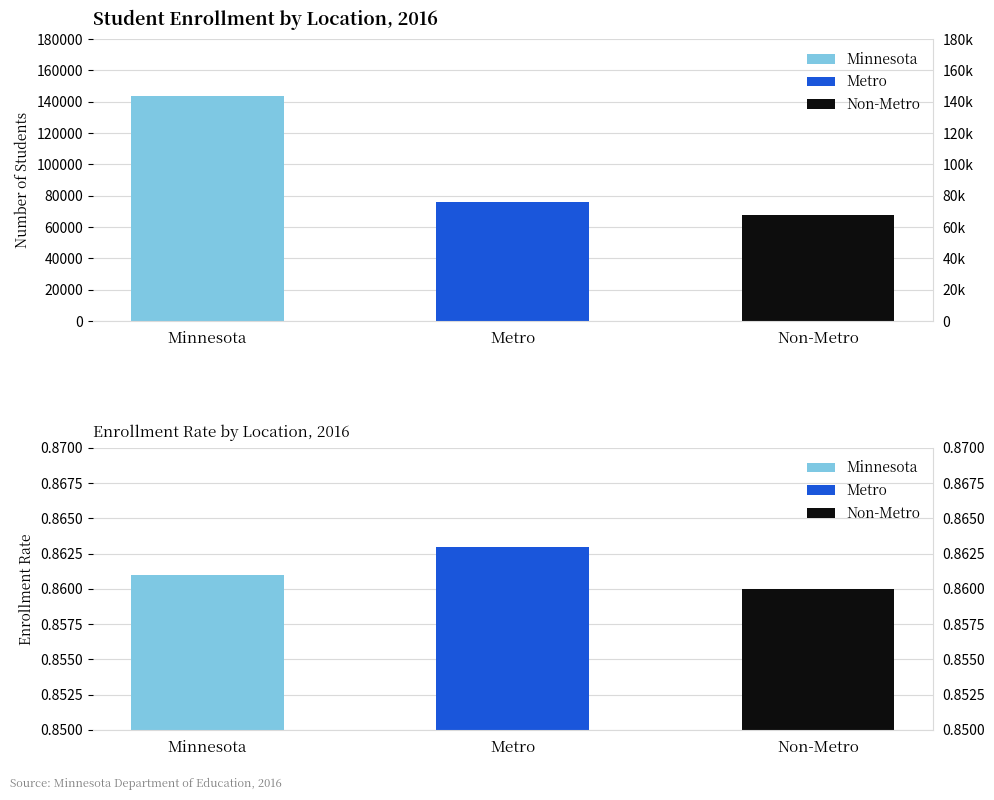

Which has a higher value, Minnesota or Non-Metro?

Minnesota